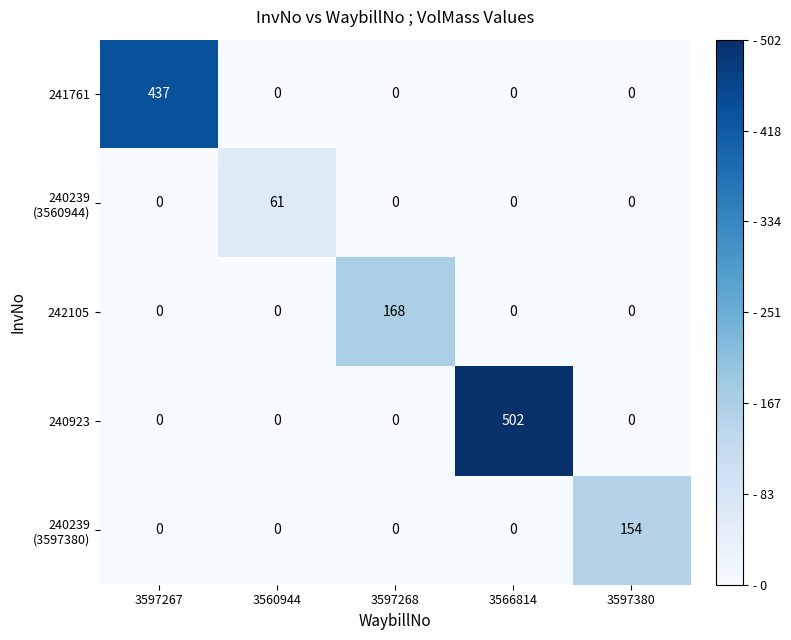

What is the difference between the 240923 values at 3566814 and 3597268?

502